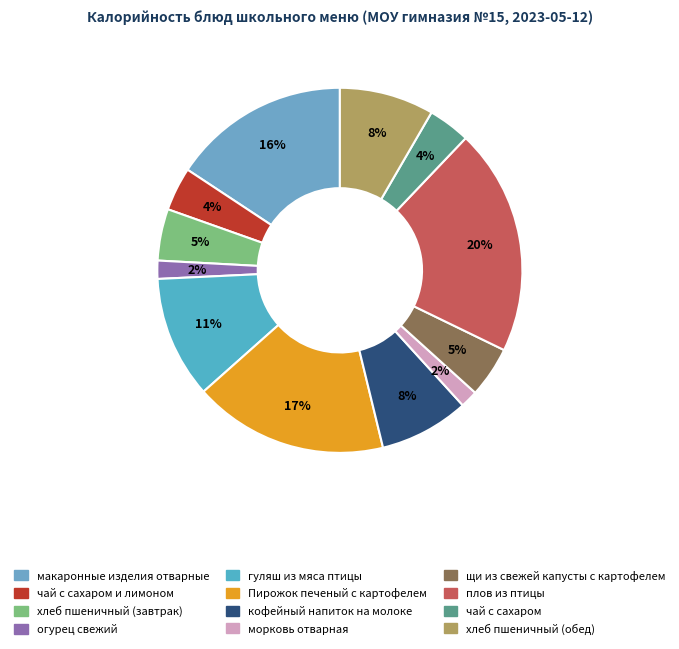

What is the smallest slice in the pie chart?

морковь отварная